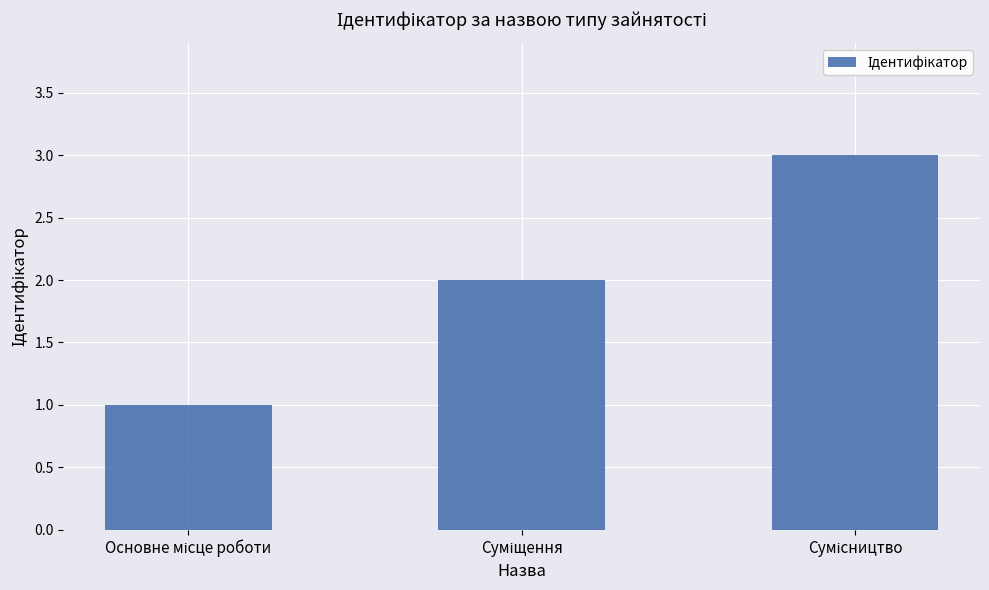

Are the bars grouped side by side (vs. stacked)?

No